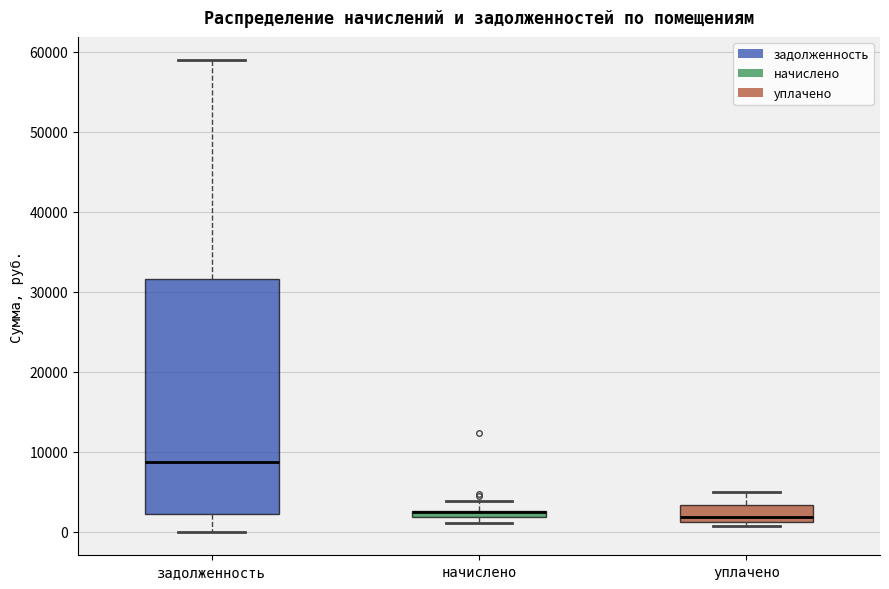

Where is the upper edge of the box for задолженность on the y-axis? The values are not printed on the chart, so give them approximately, as read against the axis.

32000